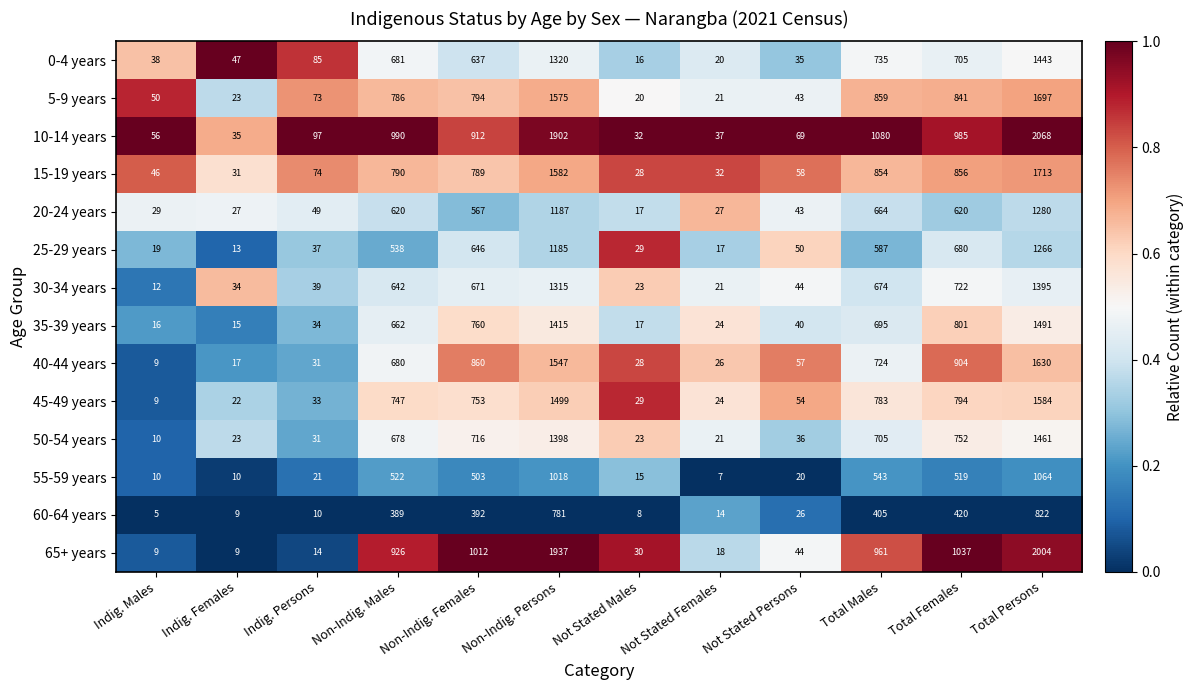

Which series has the largest total across all categories?

10-14 years